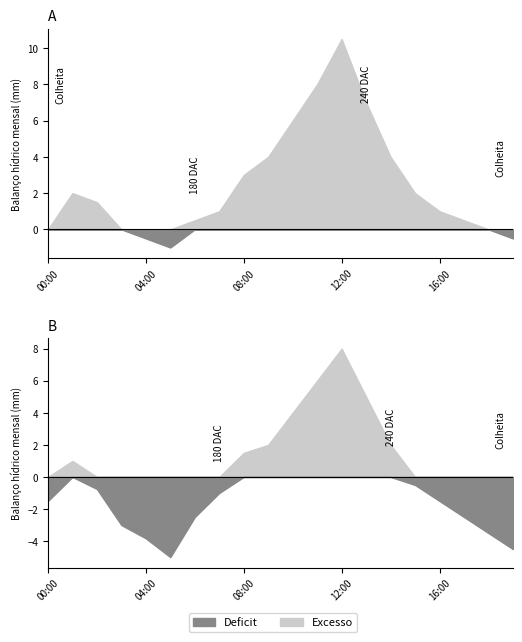

What is the label of the 8th point from the right?

12:00